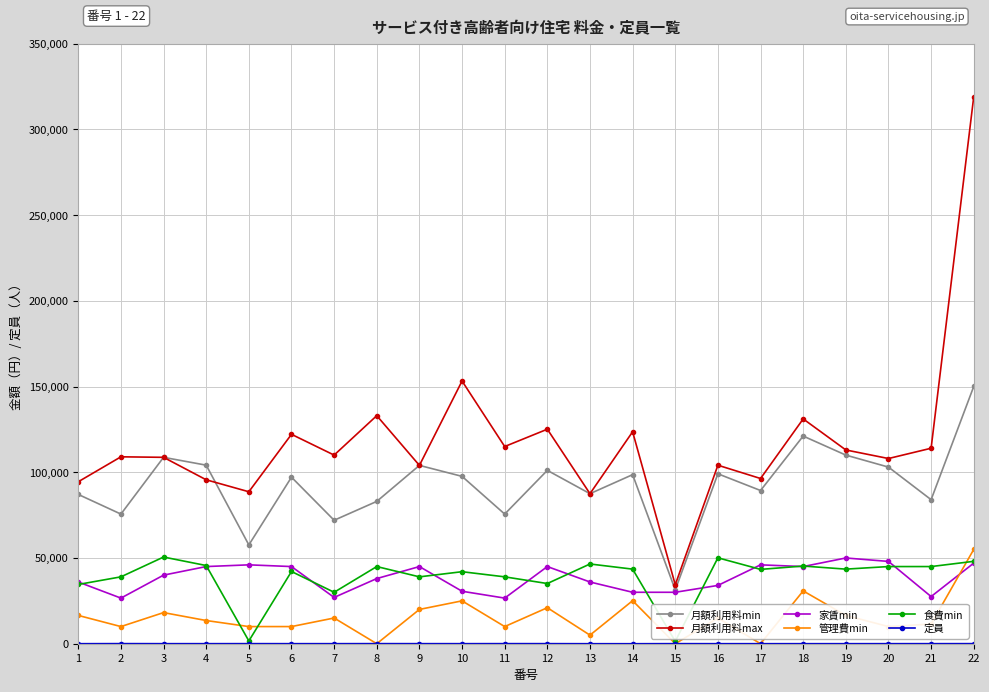

Which series has the largest total across all categories?

月額利用料max